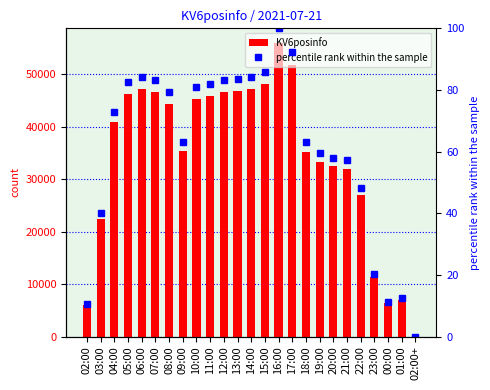

Count the number of categories in the chart.

25